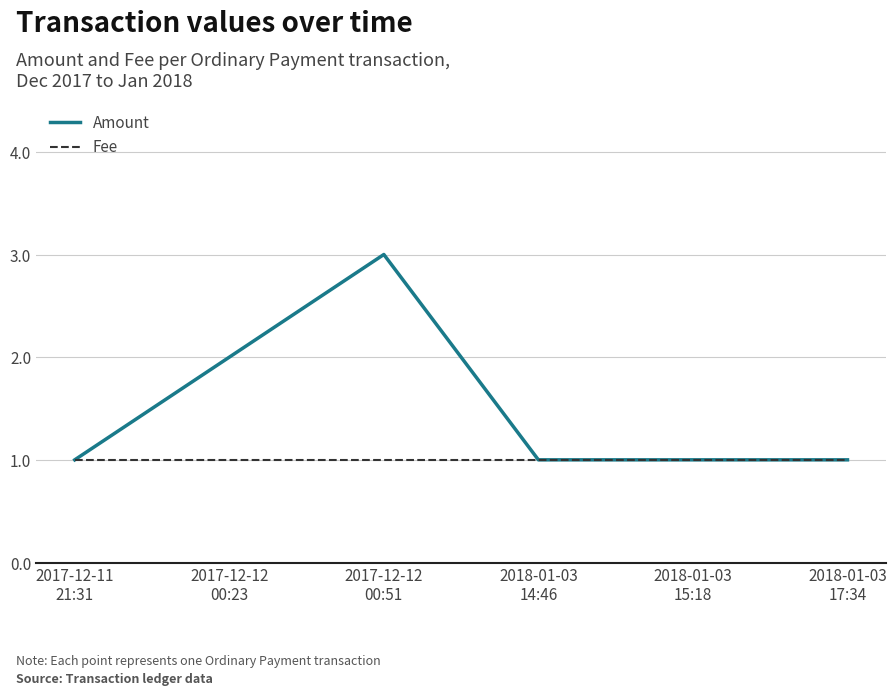

Rank the series by their average value, from lowest to highest.

Fee, Amount